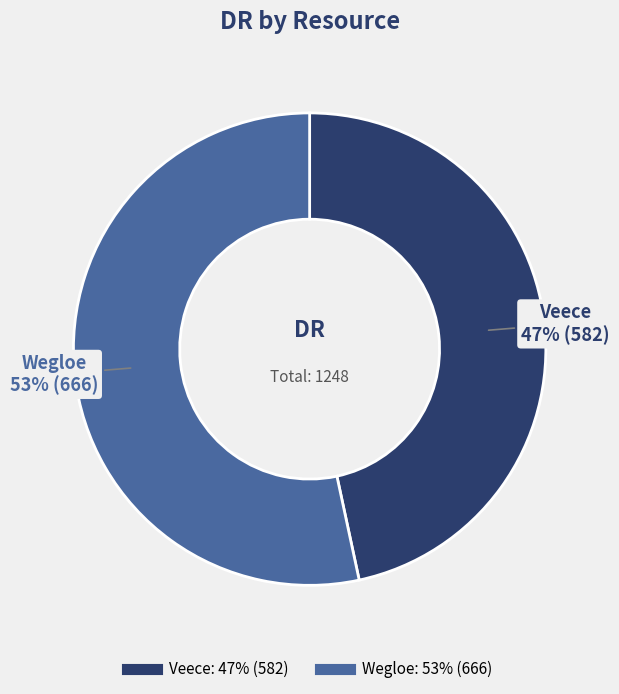

To the nearest percent, what is the average slice percentage?

50%